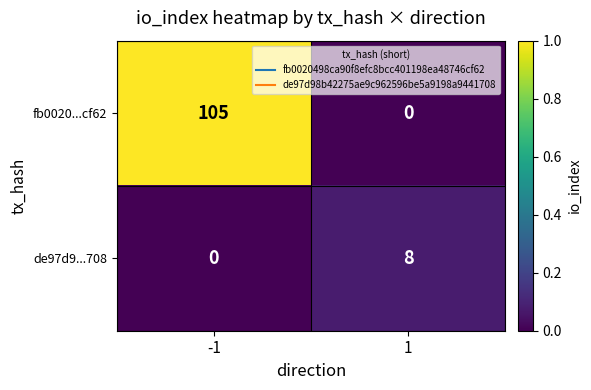

At which category is the sum across all series the highest?

-1